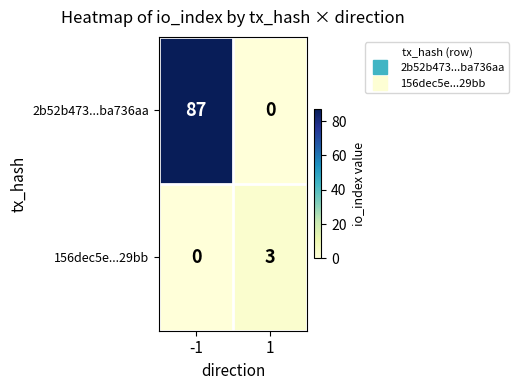

Reading right to left, what are all the values shown in this chart?

2b52b473...ba736aa: 0	87
156dec5e...29bb: 3	0